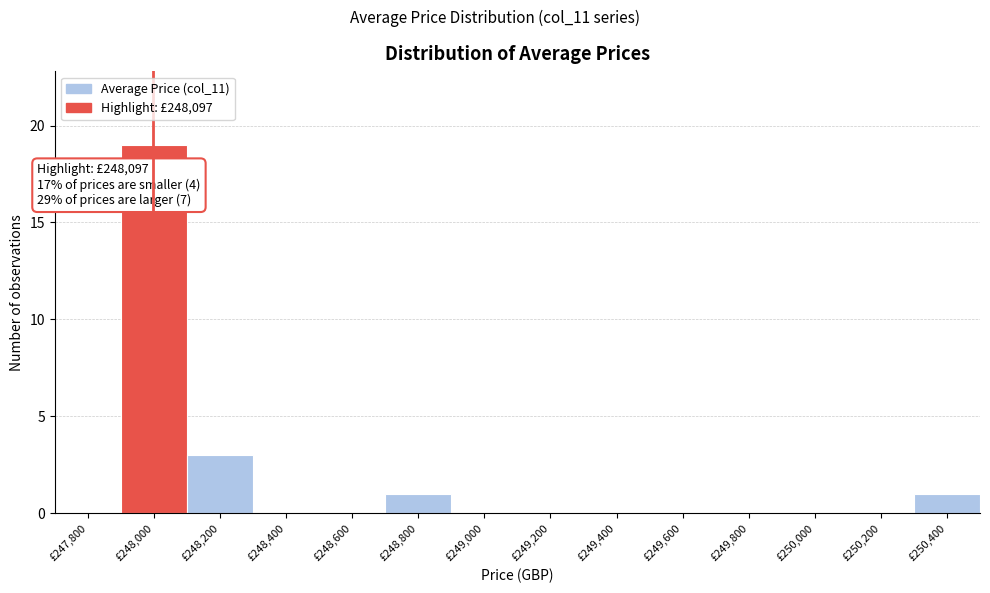

Reading right to left, what are all the values shown in this chart?

£250,400=1	£250,200=0	£250,000=0	£249,800=0	£249,600=0	£249,400=0	£249,200=0	£249,000=0	£248,800=1	£248,600=0	£248,400=0	£248,200=3	£248,000=19	£247,800=0